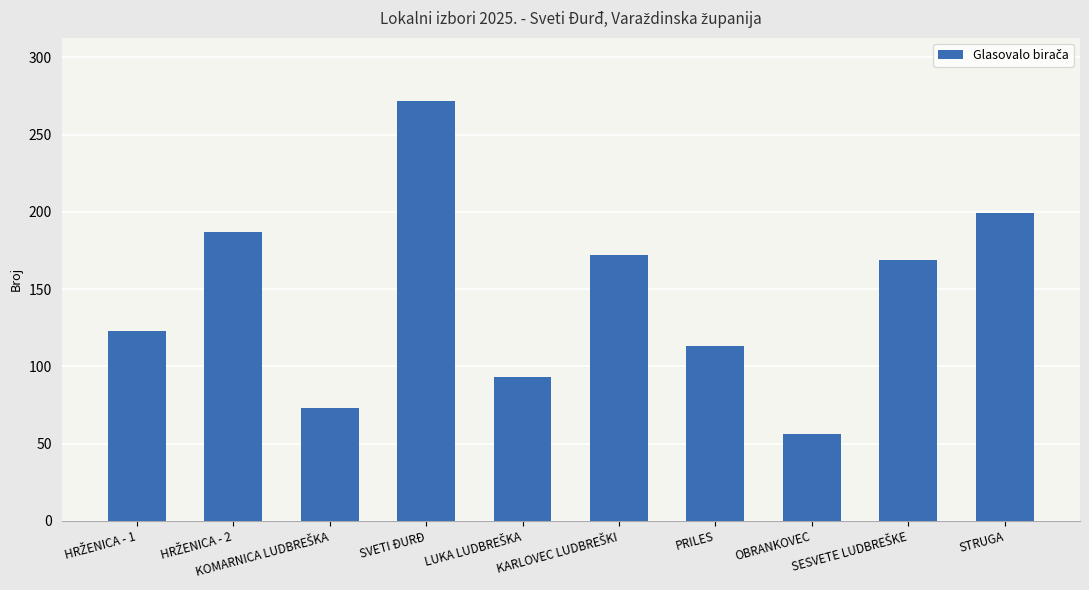

Reading left to right, list all the values displayed in this chart.

123	187	73	272	93	172	113	56	169	199